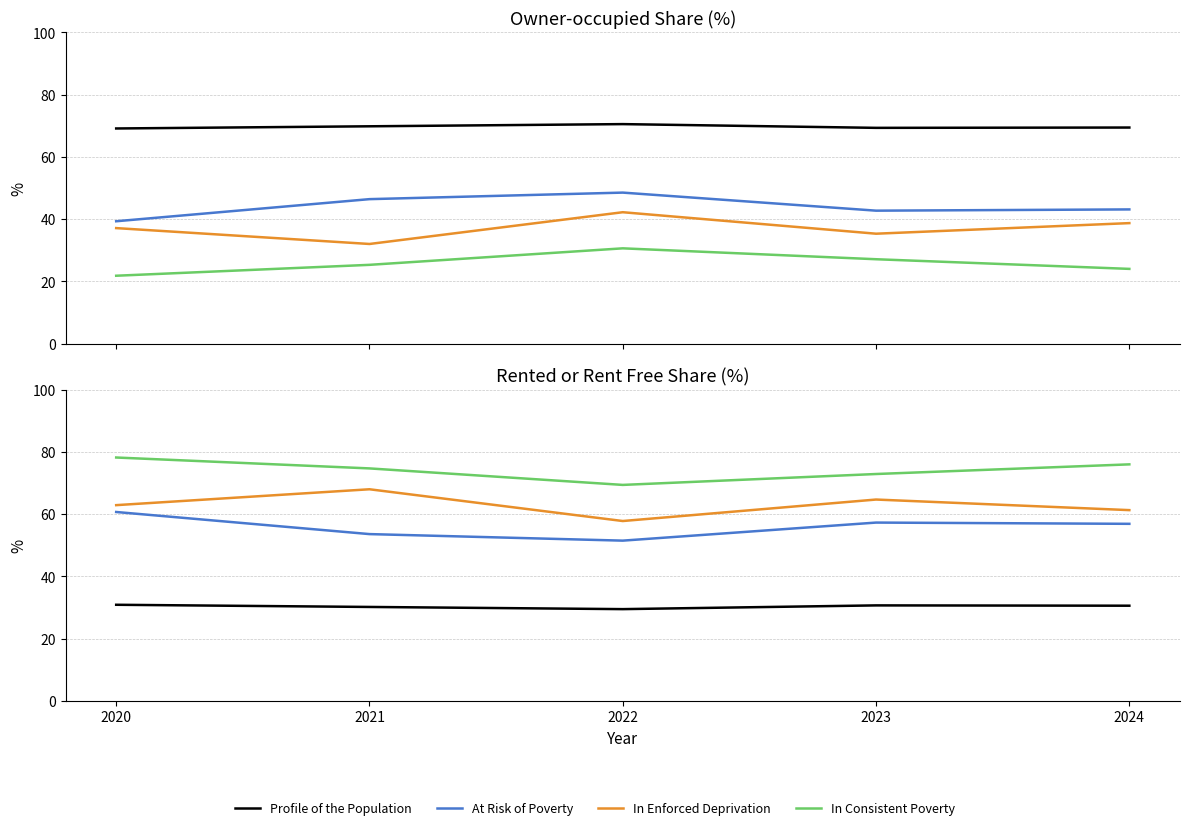

How many values in the Profile of the Population series are below 30?

1